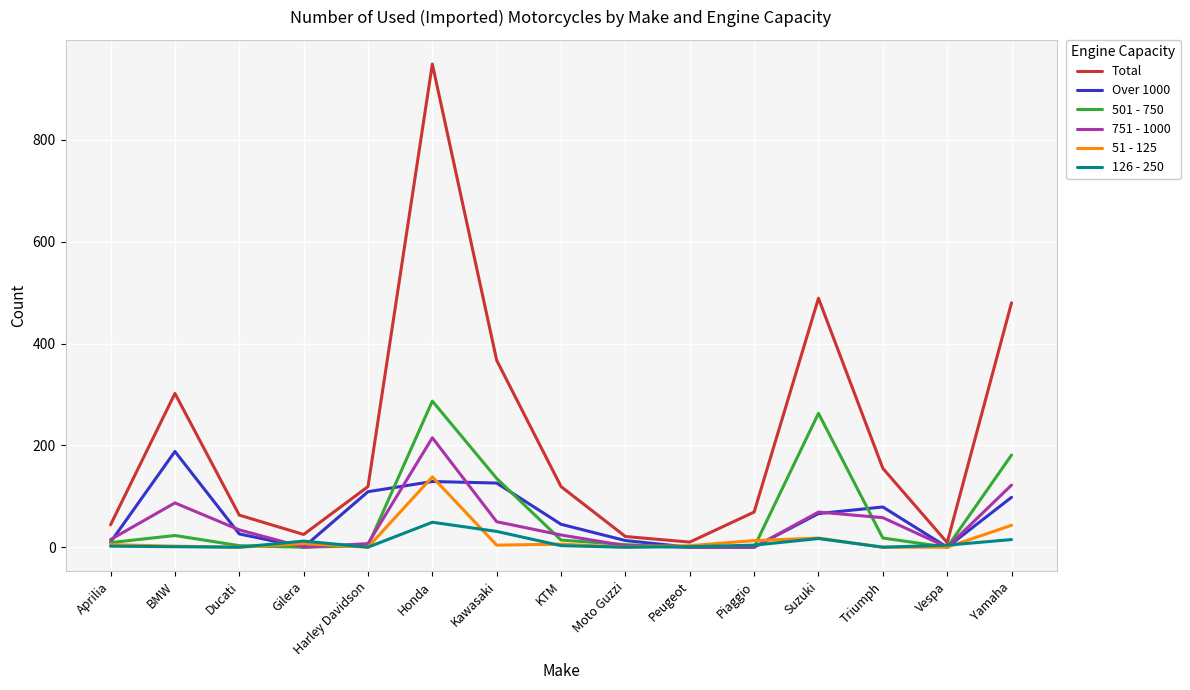

Is it true that 501 - 750 equals -175 at Vespa?

False